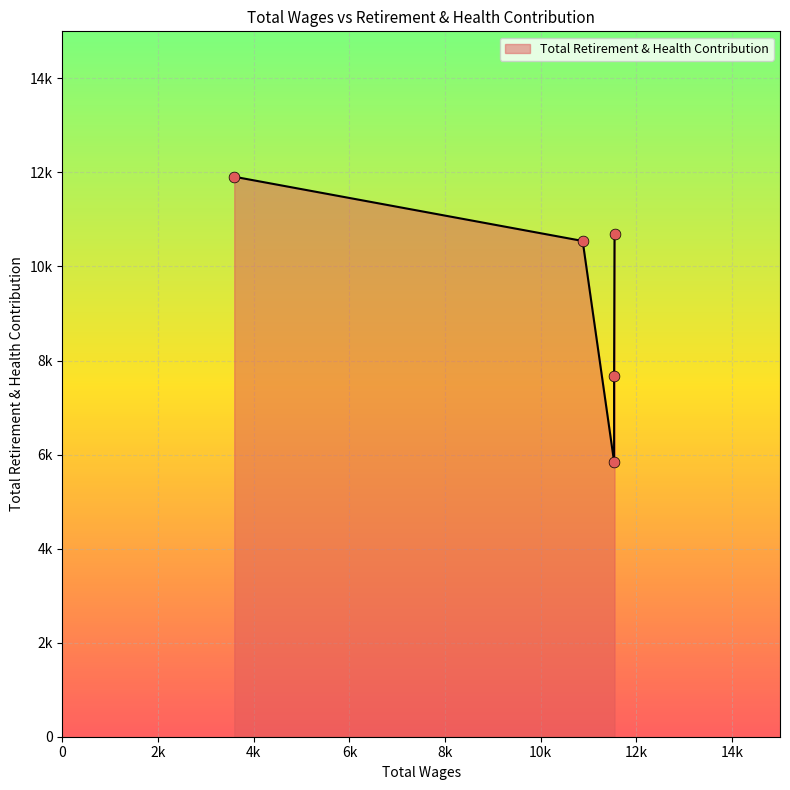

Which has a higher value, 10875.0 or 3592.0?

3592.0